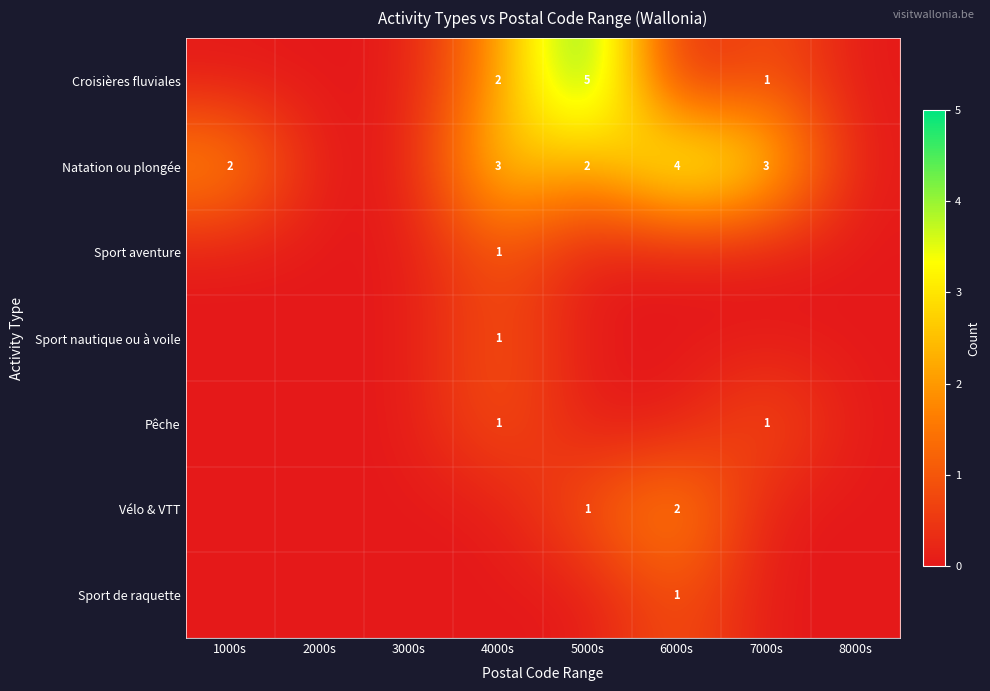

The Natation ou plongée series shows 3 at 7000s. True or false?

True